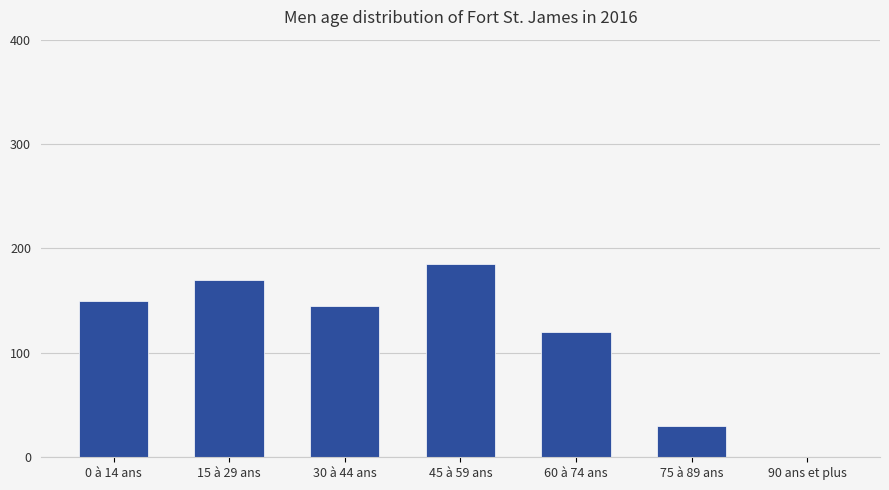

What is the change in value from 60 à 74 ans to 75 à 89 ans?

-90